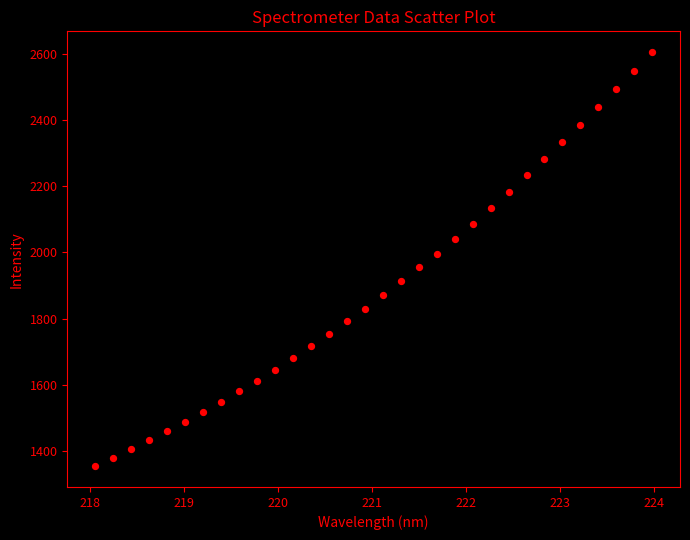

What is the range of Y values (max minus min)?

1252.6